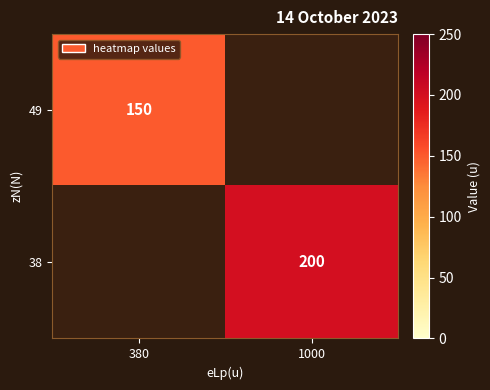

The 49 series shows 217 at 380. True or false?

False